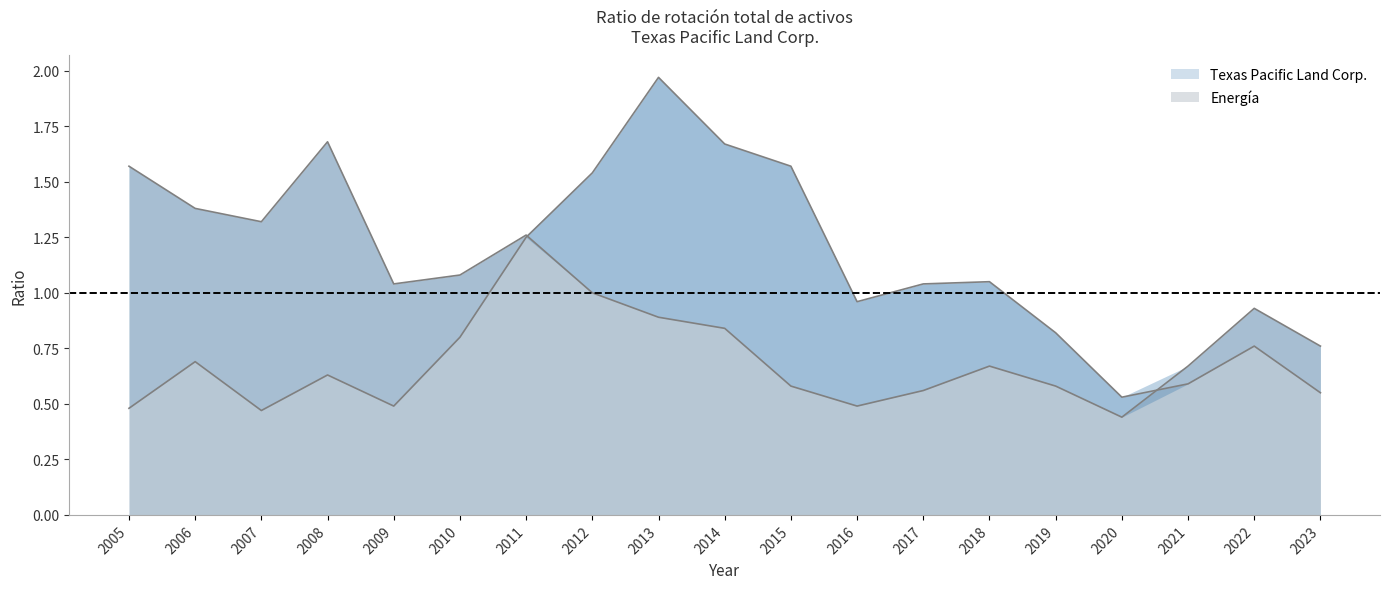

At which label does Texas Pacific Land Corp. reach its peak?

2013